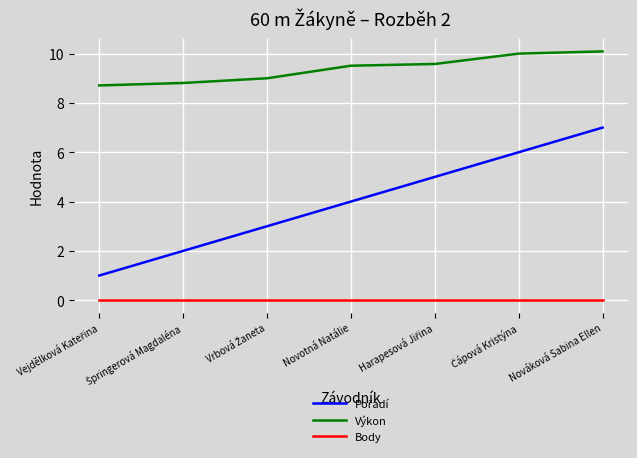

What is the difference between the maximum and minimum values in the Výkon series?

1.4